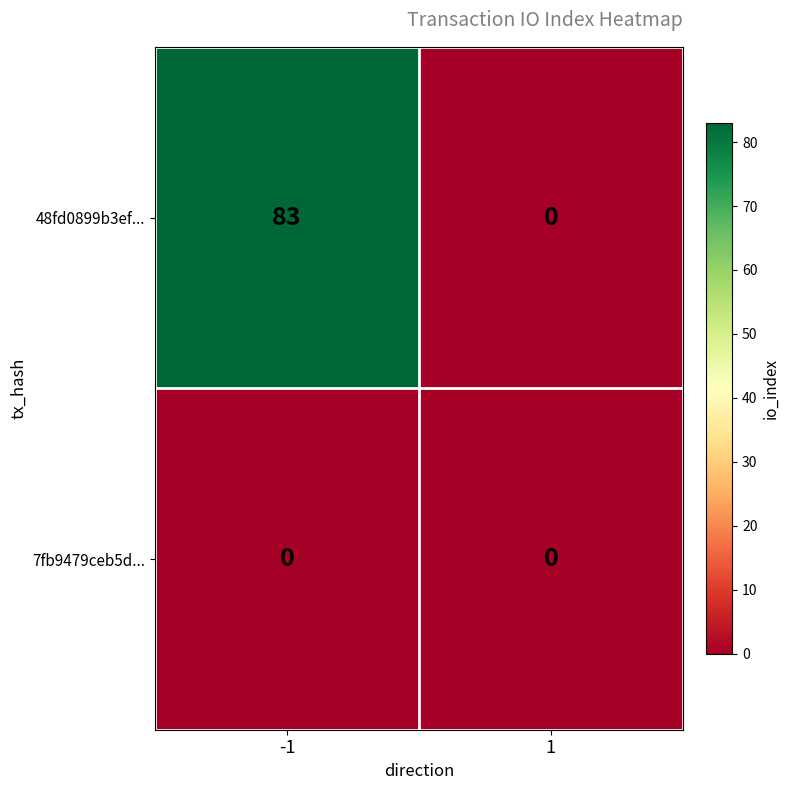

At which category is the sum across all series the highest?

-1